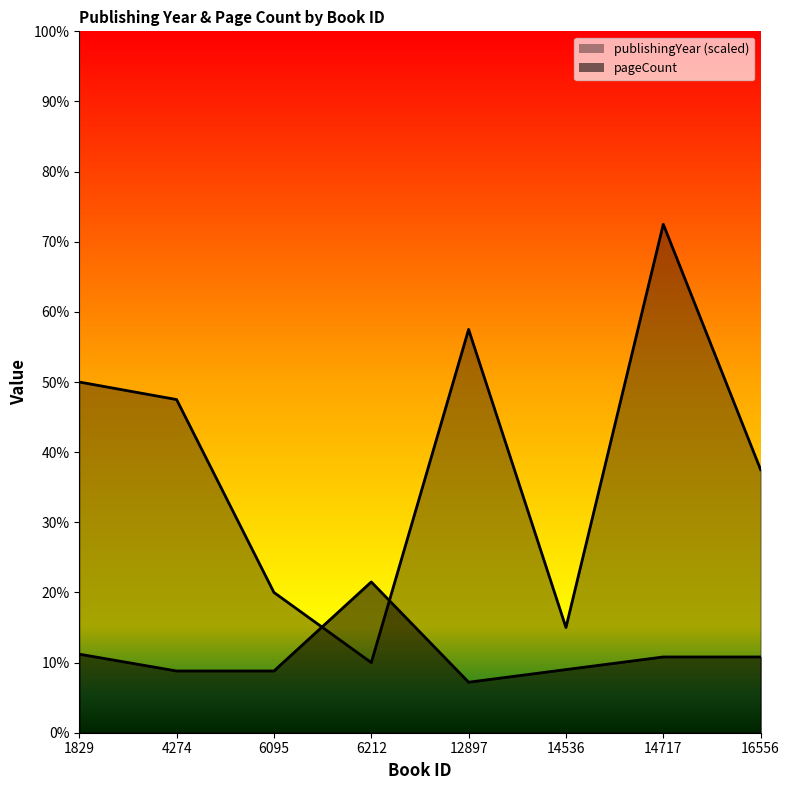

True or false: pageCount has a value of 144 at 12897.

True